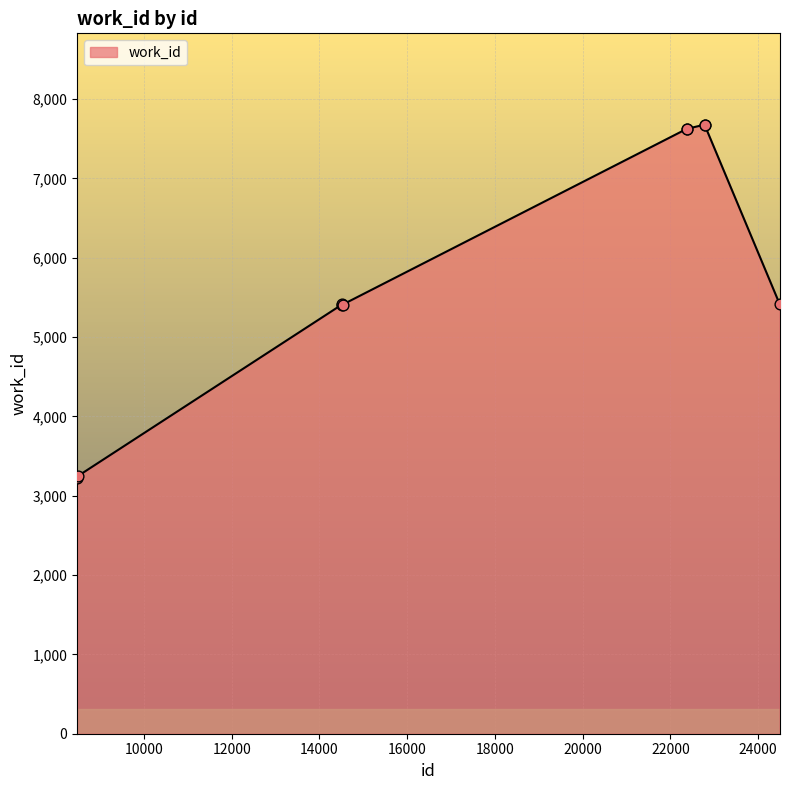

What is the smallest value displayed?

3229